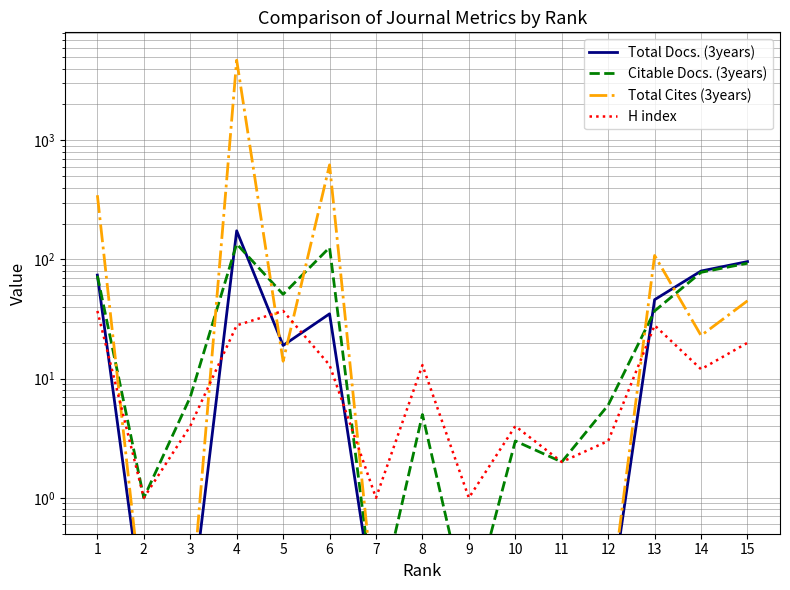

What is the sum of all Citable Docs. (3years) values?

617.2